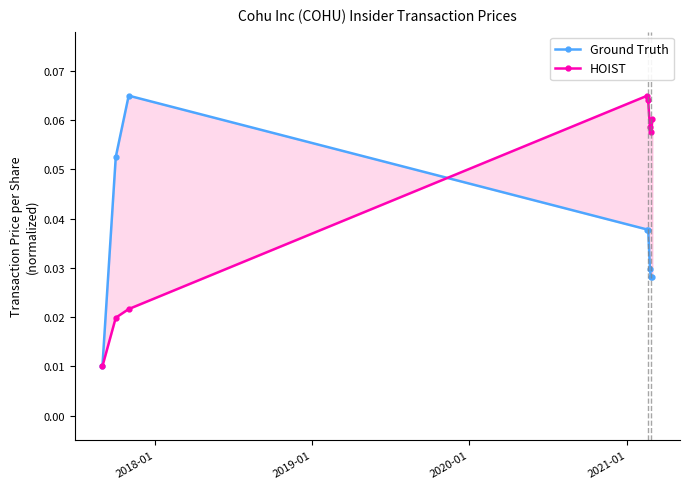

In HOIST, how many points are lower than both neighbors (excluding endpoints)?

1